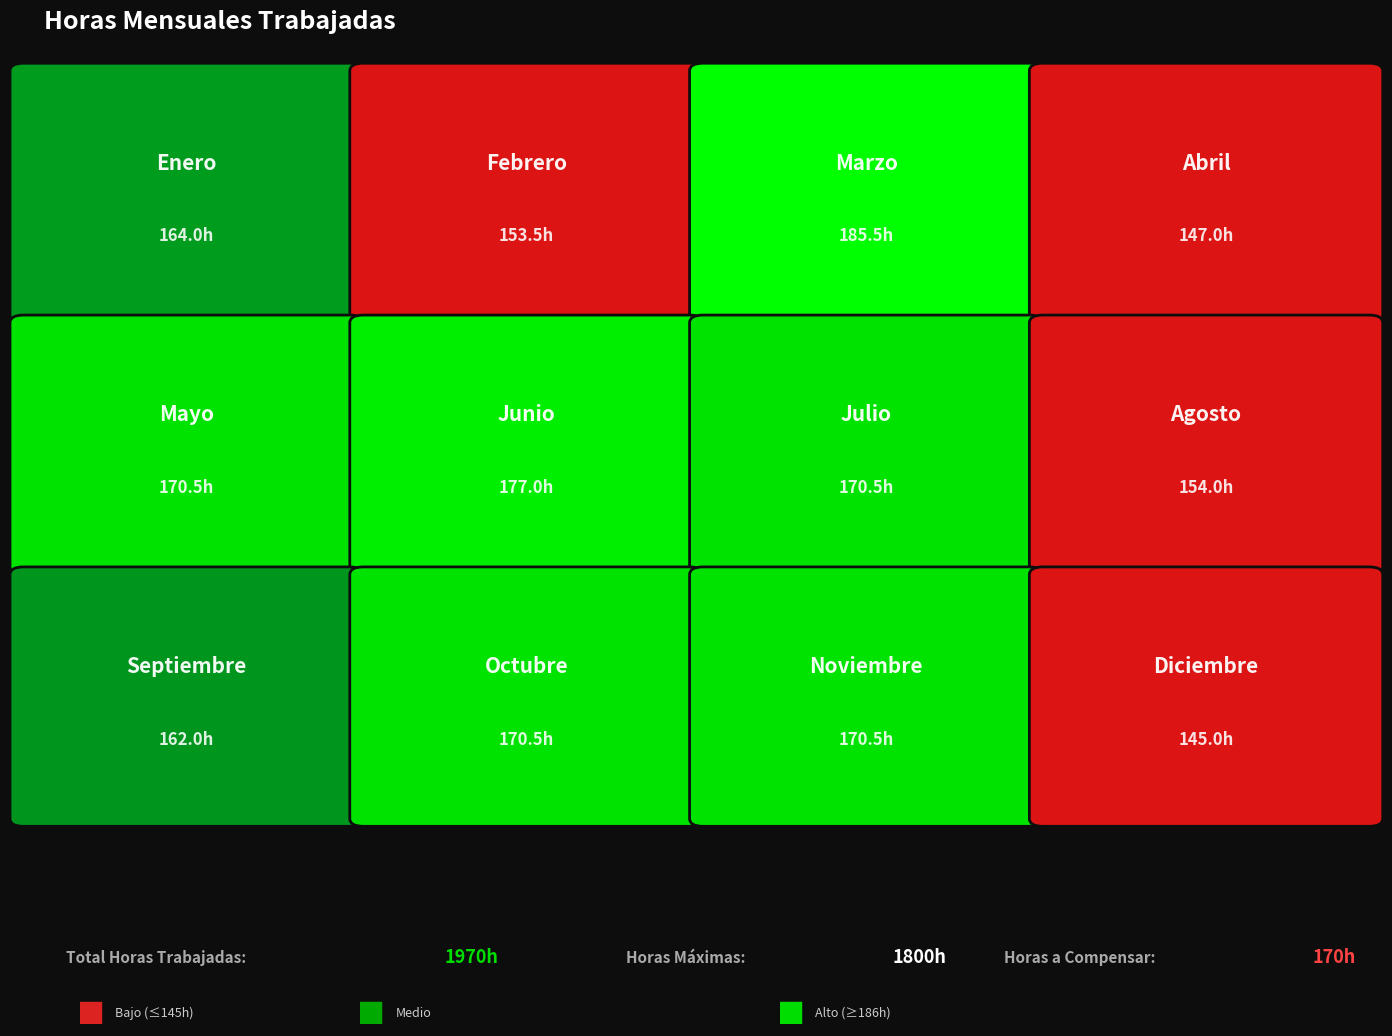

Reading right to left, extract all data points from this chart.

145.0	170.5	170.5	162.0	154.0	170.5	177.0	170.5	147.0	185.5	153.5	164.0